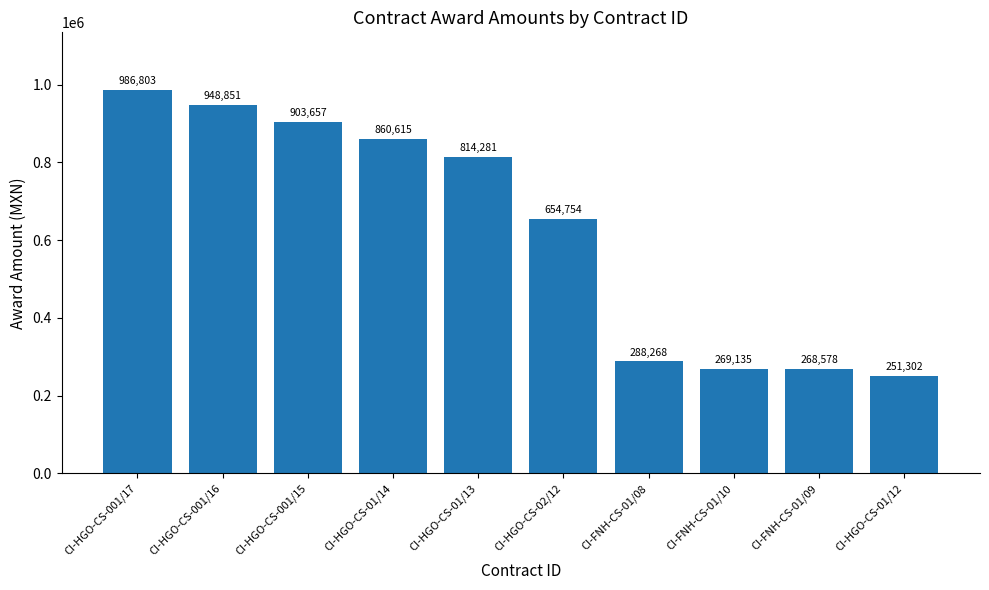

What is the approximate value at CI-HGO-CS-01/14?

860614.7